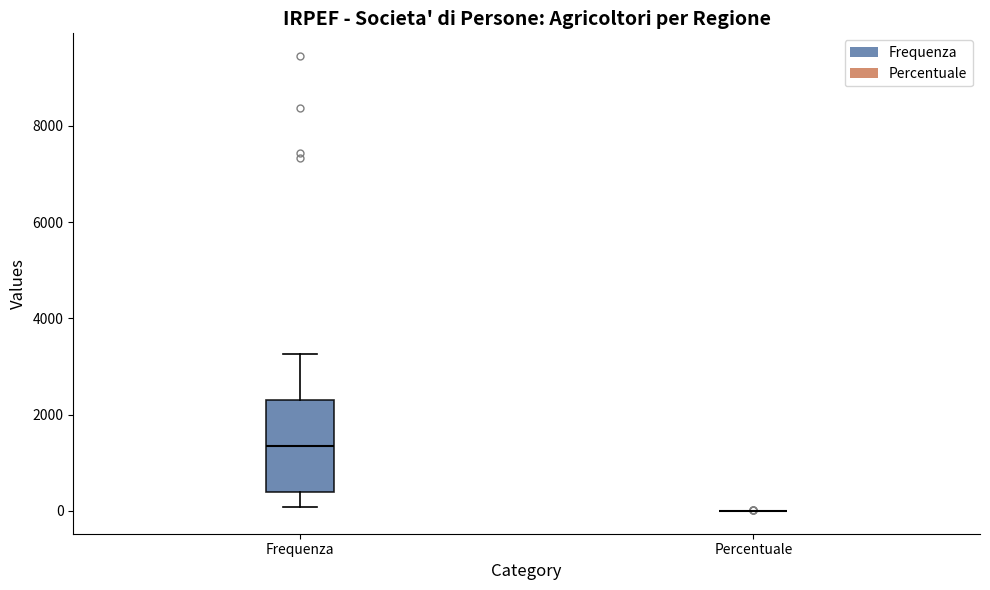

Reading left to right, read every box against the y-axis: the position of its median line, the range the box covers, and the ends of its whiskers. The values are not printed on the chart, so give them approximately, as read against the axis.

Frequenza: median 1400, box 400 to 2400, whiskers 0 to 3200
Percentuale: box collapsed to a line at 0, whiskers 0 to 0